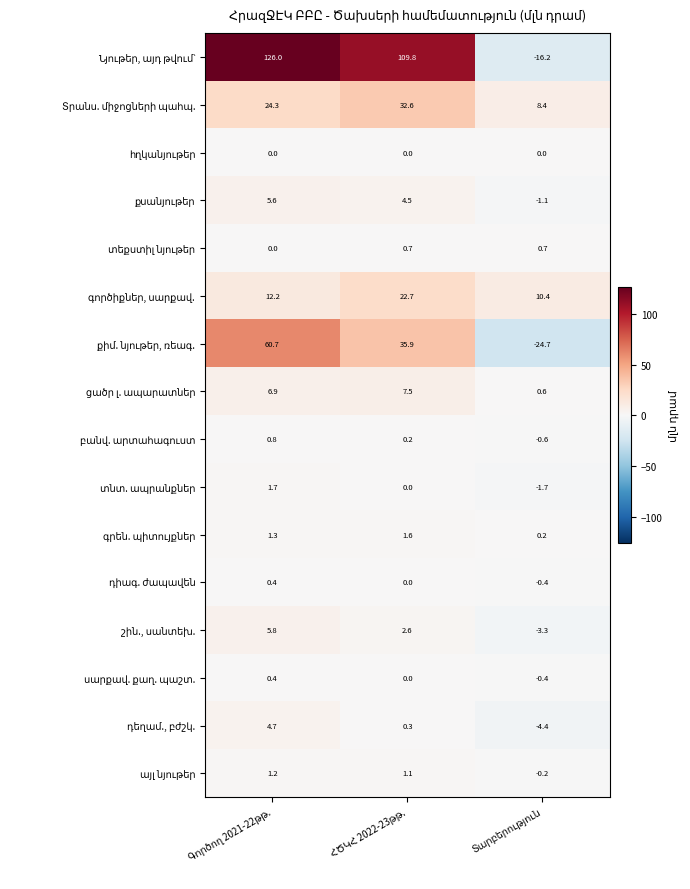

What is the maximum value shown in the chart?

126.0